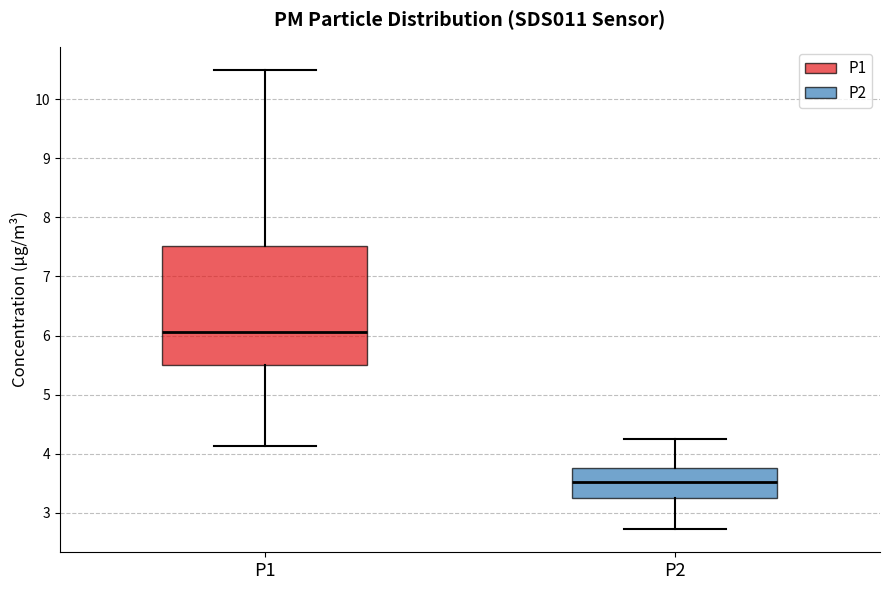

Reading left to right, transcribe this box plot: for each box, give where its median line is, the range the box spans, and where its two whiskers end, as read against the y-axis. The values are not printed on the chart, so give them approximately, as read against the axis.

P1: median 6.1, box 5.5 to 7.5, whiskers 4.1 to 10.5
P2: median 3.5, box 3.3 to 3.8, whiskers 2.7 to 4.3